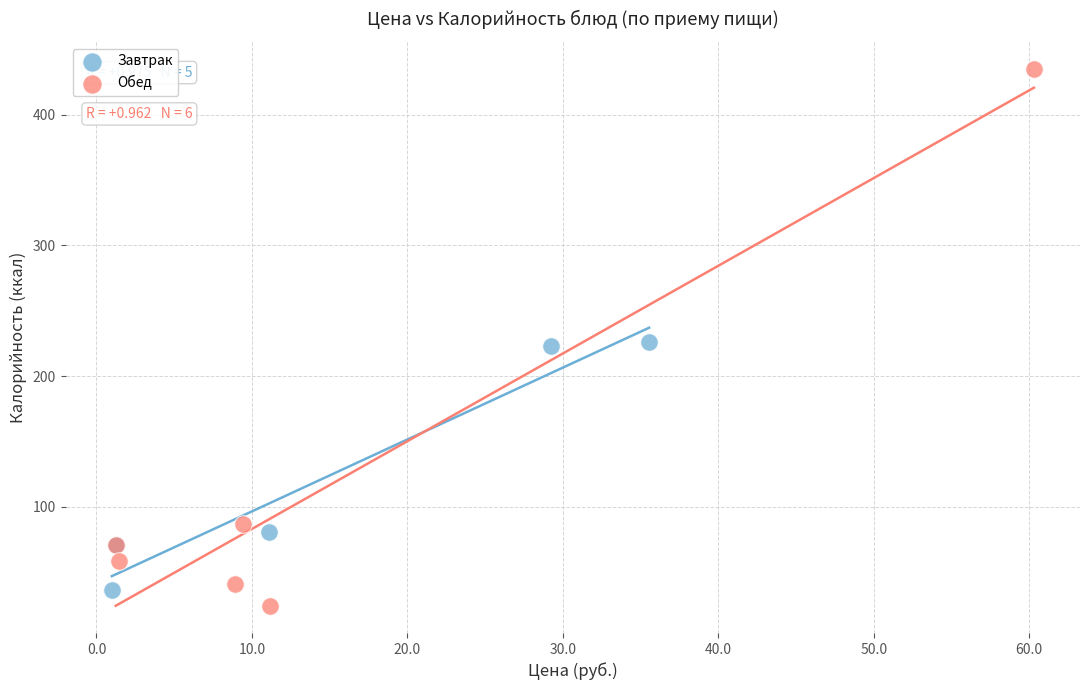

Which series has the largest Y range (max minus min)?

Обед